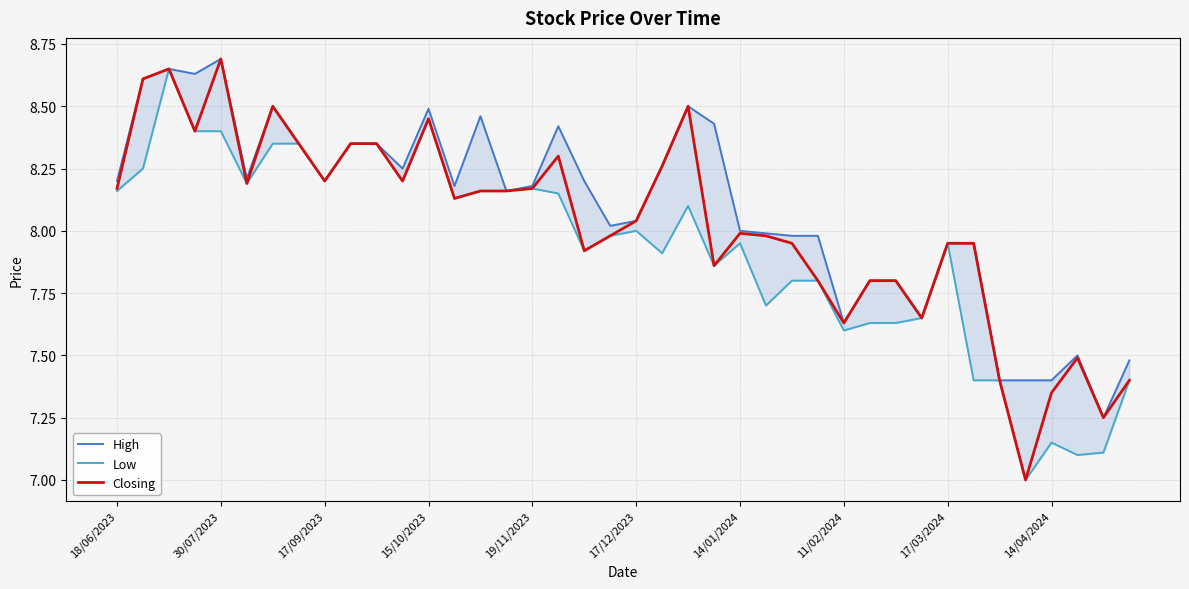

What is the sum of all High values?

323.5